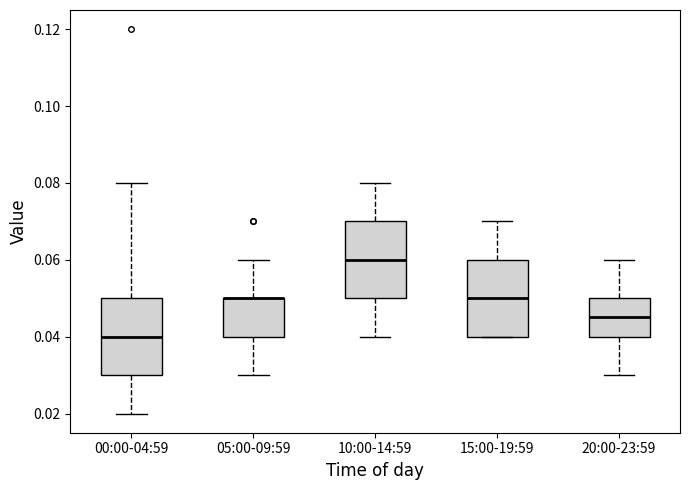

Reading left to right, transcribe this box plot: for each box, give where its median line is, the range the box spans, and where its two whiskers end, as read against the y-axis. The values are not printed on the chart, so give them approximately, as read against the axis.

00:00-04:59: median 0.040, box 0.030 to 0.050, whiskers 0.020 to 0.080
05:00-09:59: median 0.050 (drawn on the box's upper edge), box 0.040 to 0.050, whiskers 0.030 to 0.060
10:00-14:59: median 0.060, box 0.050 to 0.070, whiskers 0.040 to 0.080
15:00-19:59: median 0.050, box 0.040 to 0.060, whiskers 0.040 to 0.070
20:00-23:59: median 0.046, box 0.040 to 0.050, whiskers 0.030 to 0.060